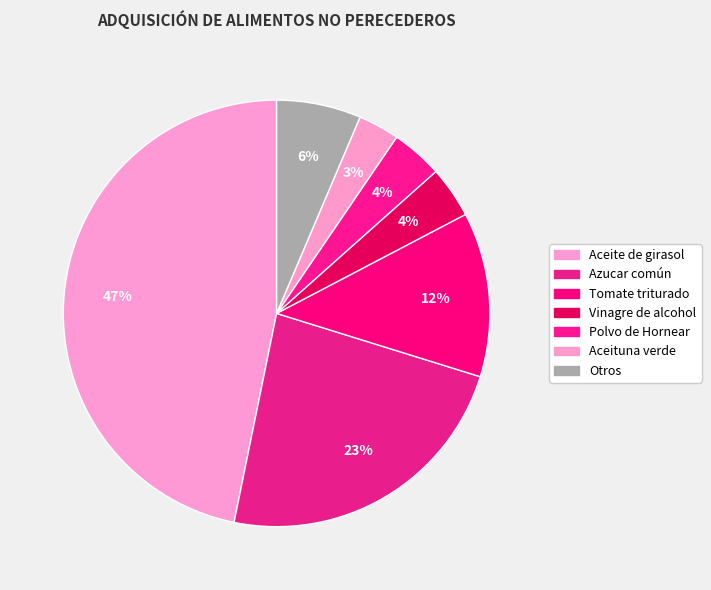

Is there any slice that represents more than half of the pie?

No